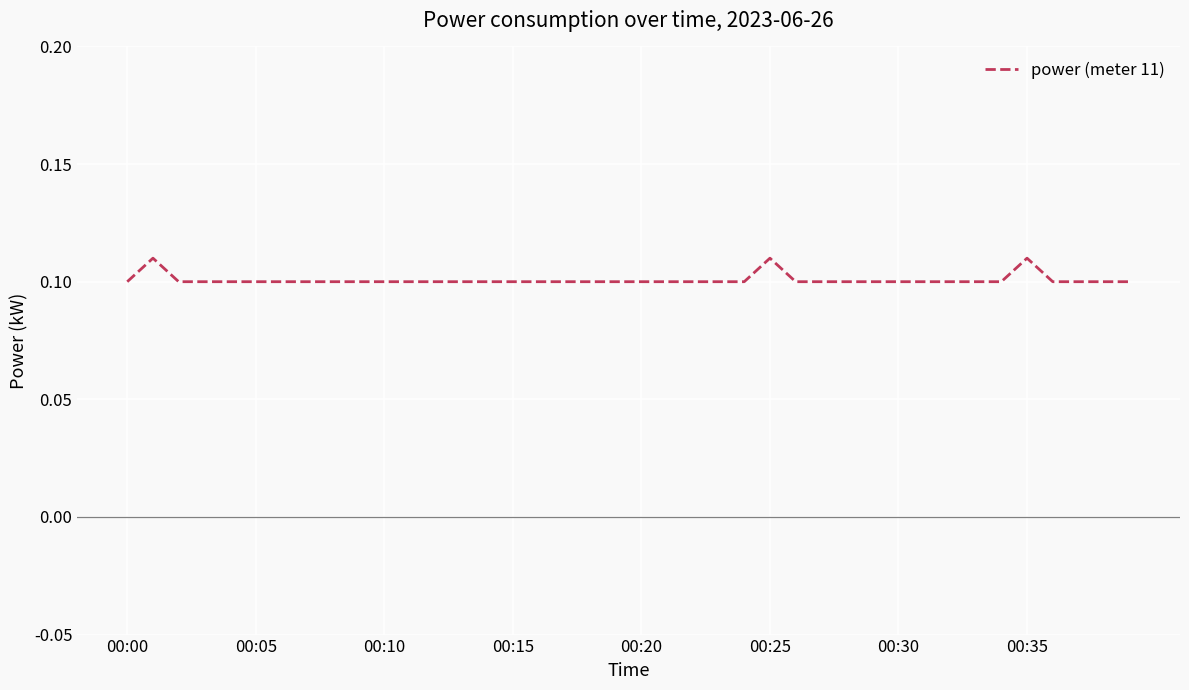

What is the sum of all values?

4.0